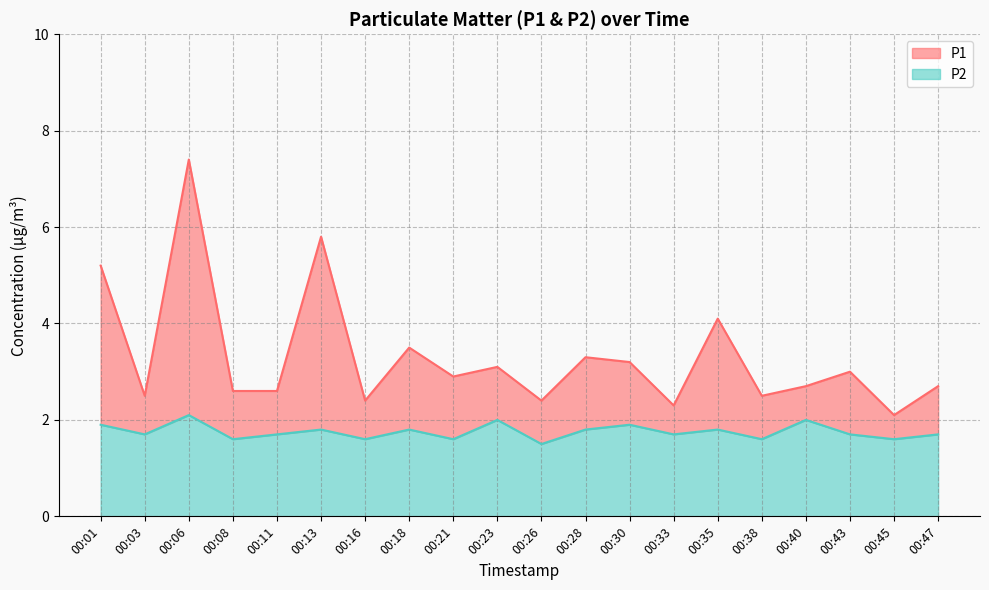

What is the maximum value for P1?

7.4